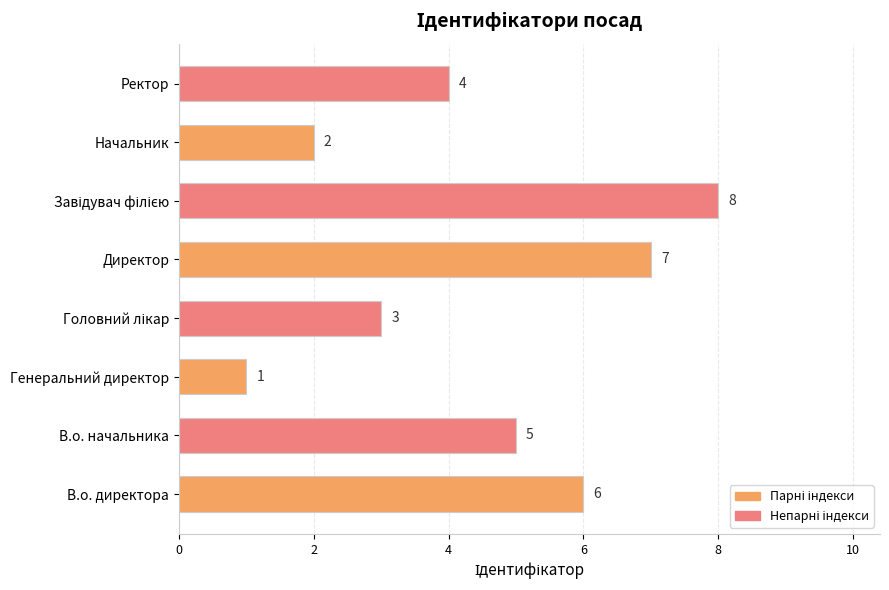

What is the sum of the values at Начальник and В.о. директора?

8